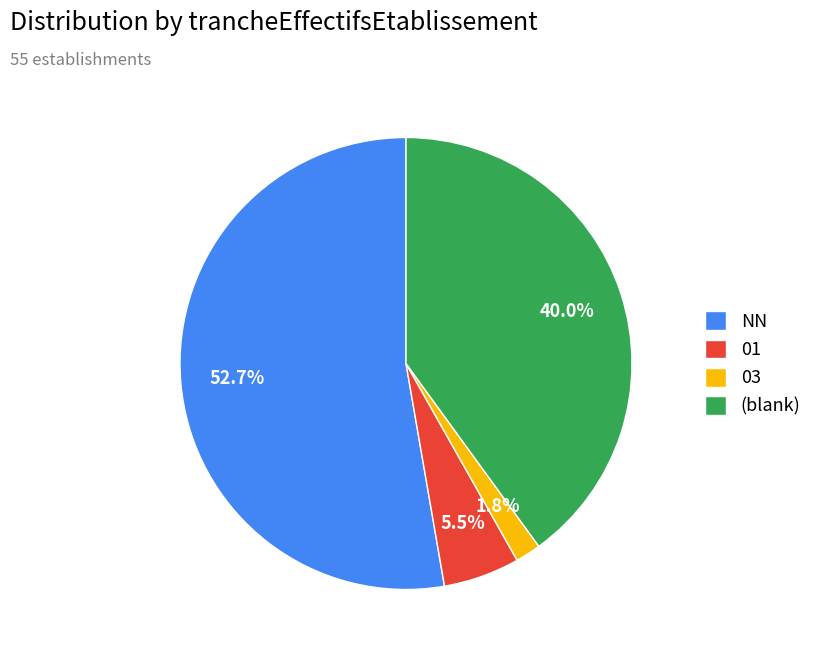

What is the total percentage of (blank) and NN?

92.7%